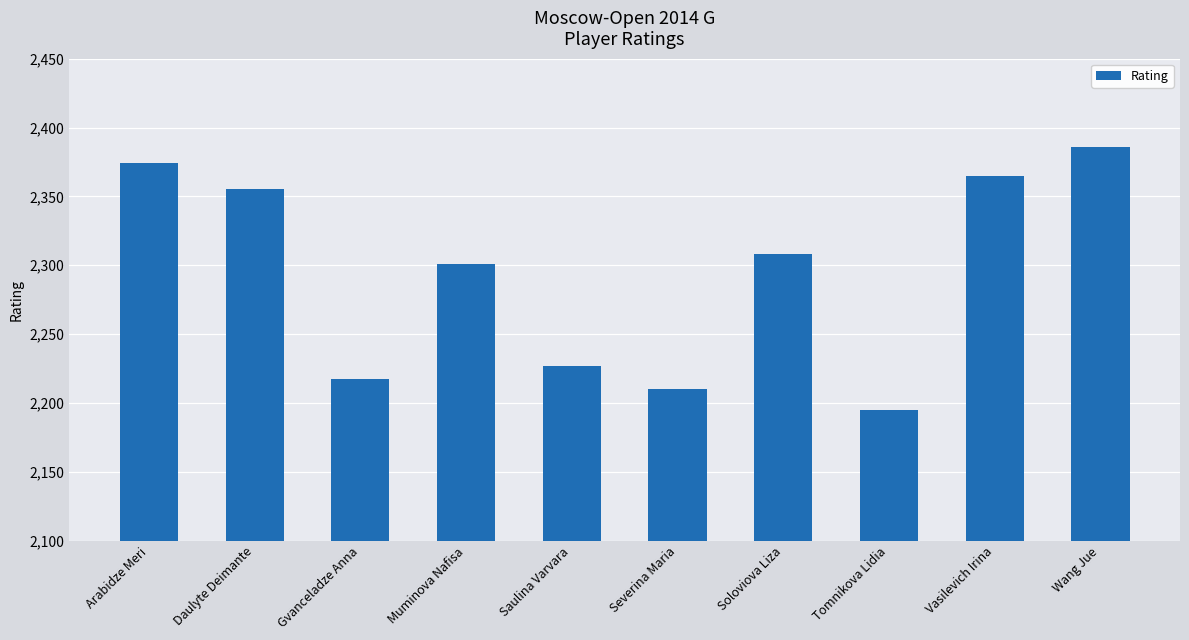

What is the difference between the maximum and minimum values?

191